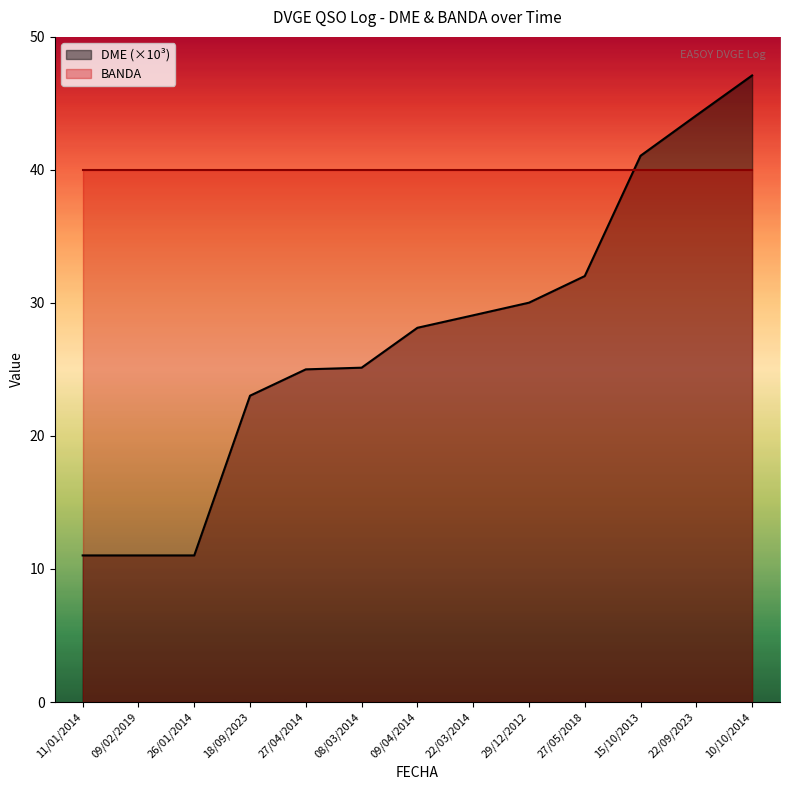

True or false: the data shows 37.5 at 27/04/2014.

False